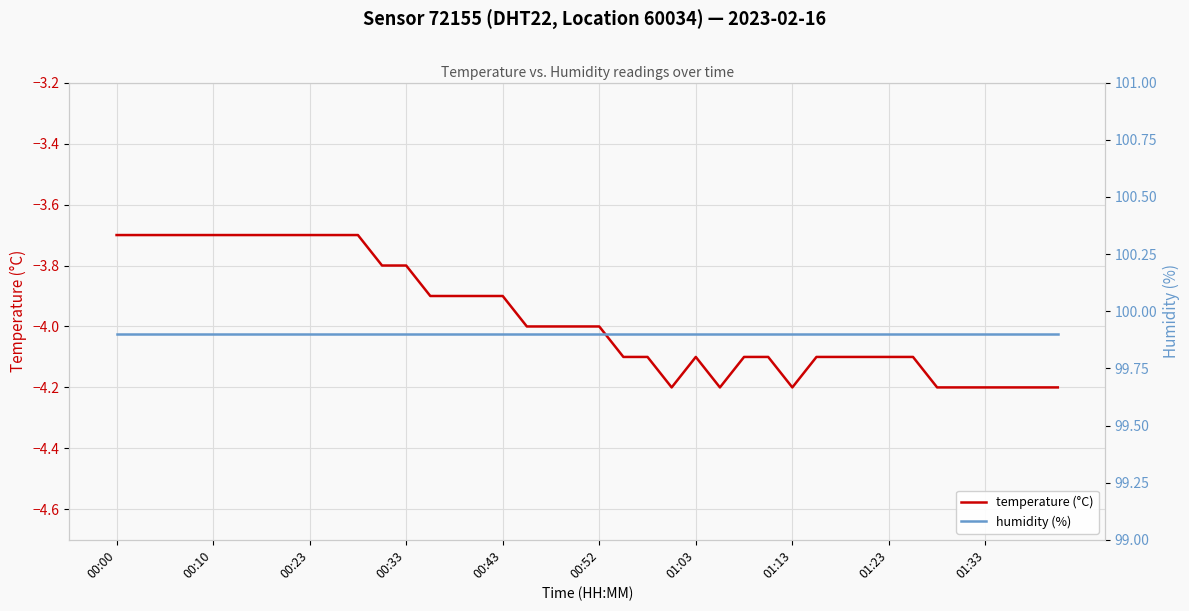

At how many categories does at least one series exceed 69?

40